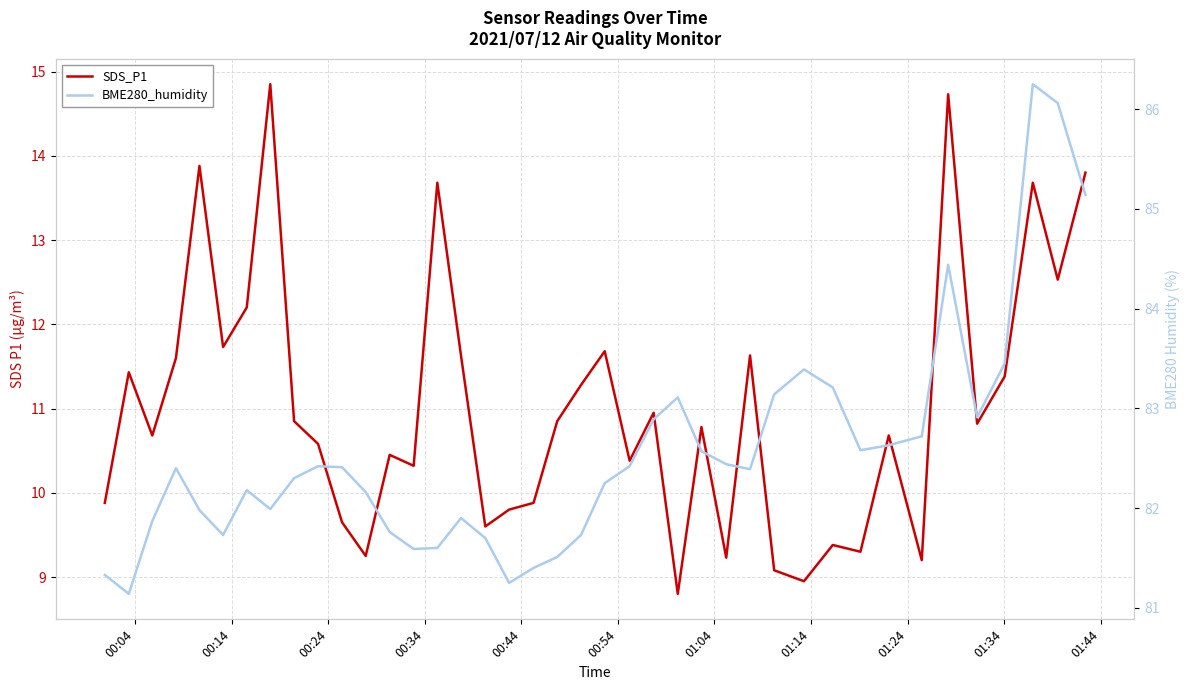

Reading right to left, transcribe all the data shown in this chart.

SDS_P1: 13.8	12.5	13.7	11.4	10.8	14.7	9.2	10.7	9.3	9.4	8.9	9.1	11.6	9.2	10.8	8.8	10.9	10.4	11.7	11.3	10.8	9.9	9.8	9.6	11.6	13.7	10.3	10.4	9.2	9.7	10.6	10.8	14.8	12.2	11.7	13.9	11.6	10.7	11.4	9.9
BME280_humidity: 85.1	86.1	86.2	83.5	82.9	84.4	82.7	82.6	82.6	83.2	83.4	83.1	82.4	82.4	82.6	83.1	82.9	82.4	82.2	81.7	81.5	81.4	81.2	81.7	81.9	81.6	81.6	81.8	82.2	82.4	82.4	82.3	82.0	82.2	81.7	82.0	82.4	81.9	81.1	81.3